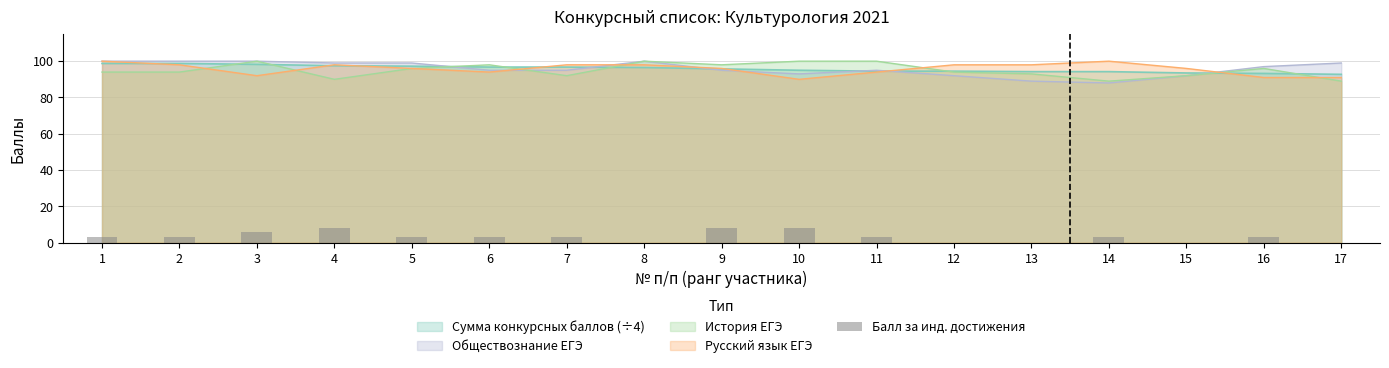

Where does the data first go above 3?

3